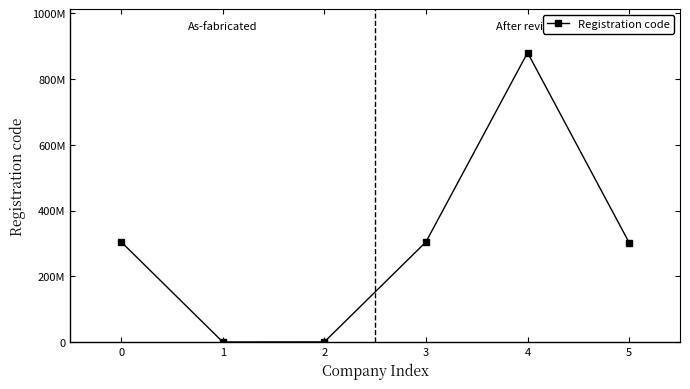

What is the sum of all values?

1794031977